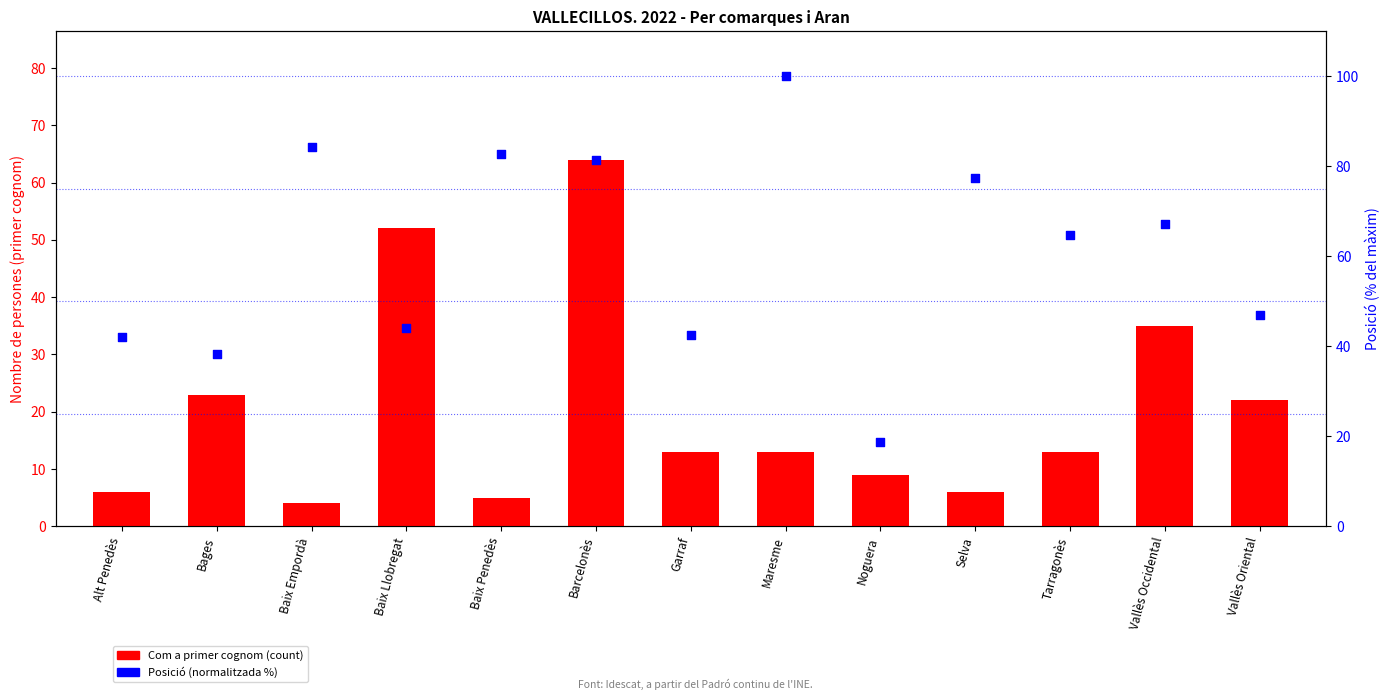

What are all the series names shown in the legend?

Com a primer cognom, Posició (normalitzada)